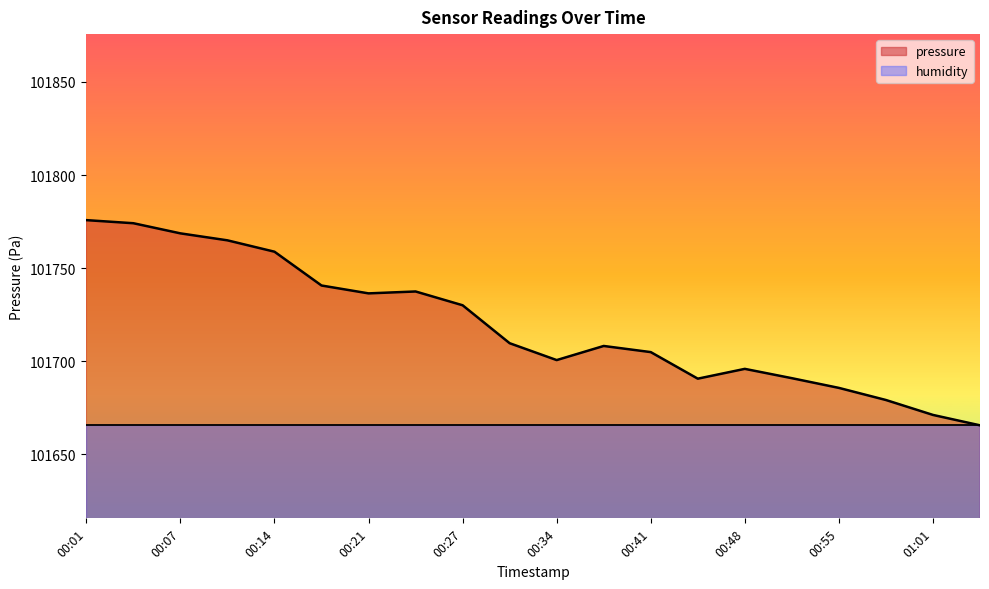

What is the value of the 16th point from the left?

101690.8